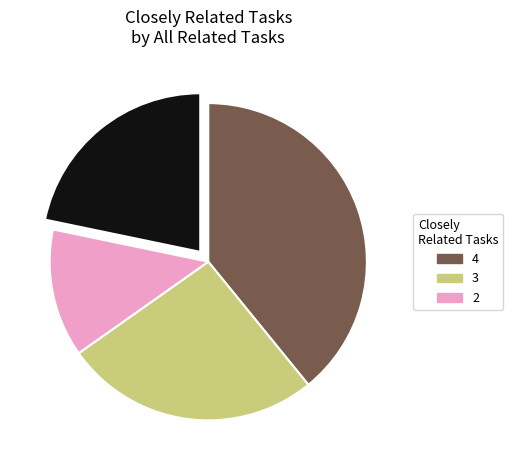

Is there any slice that represents more than half of the pie?

No